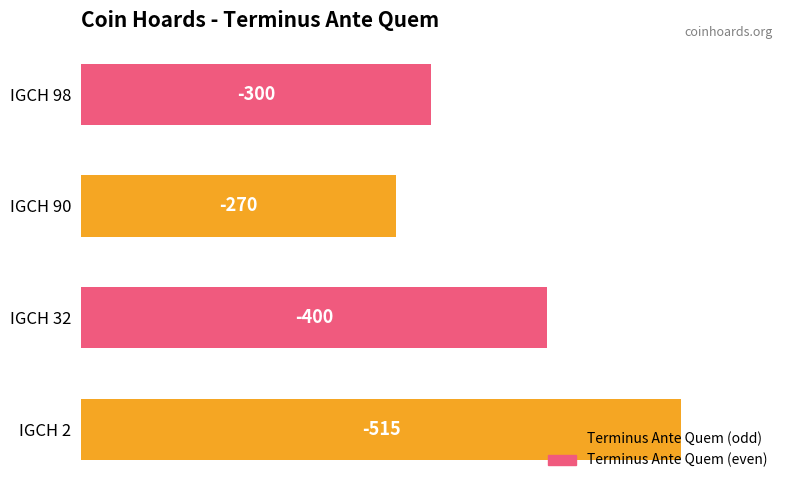

Are the bars horizontal?

Yes